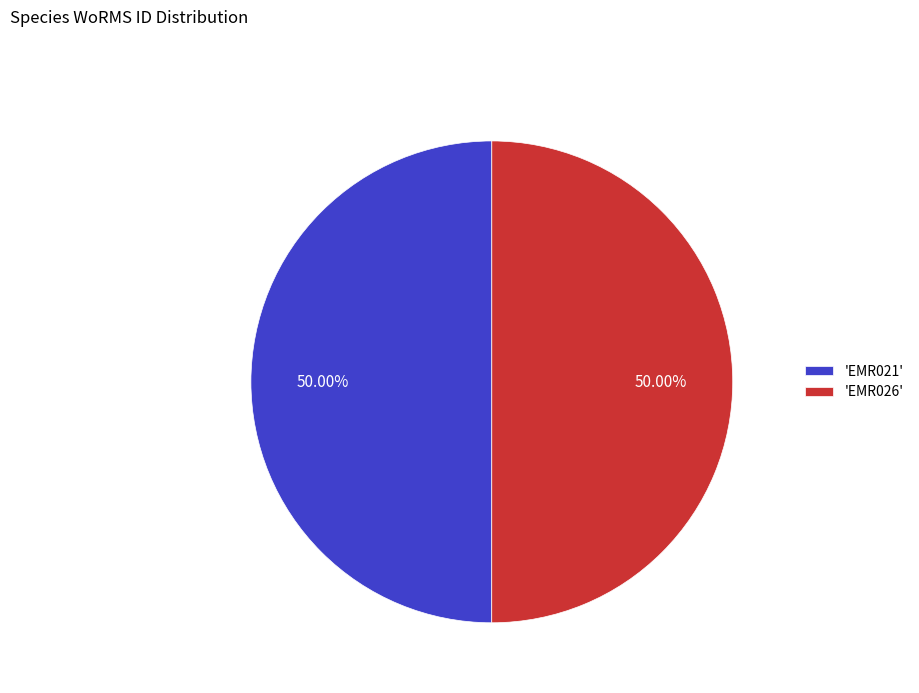

Count the number of slices in the pie.

2